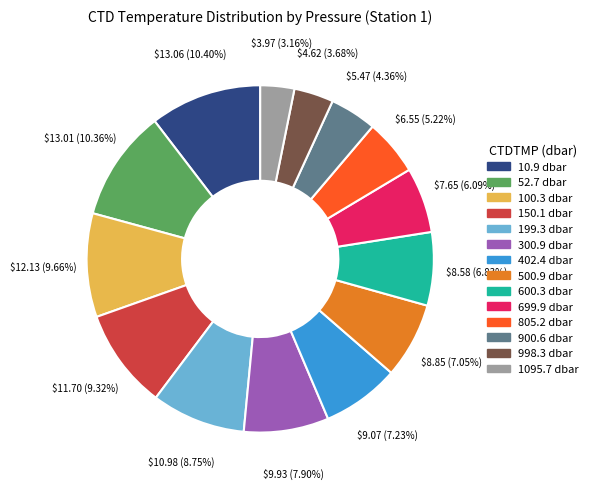

To the nearest percent, what is the combined percentage of 300.9 dbar and 998.3 dbar?

12%